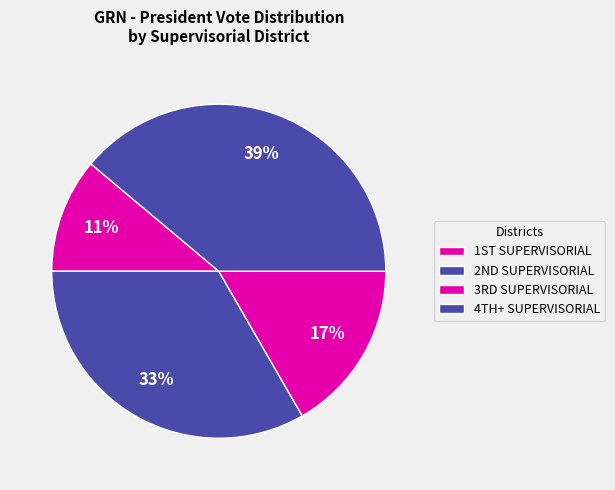

Which category has the biggest portion of the pie?

4TH+ SUPERVISORIAL